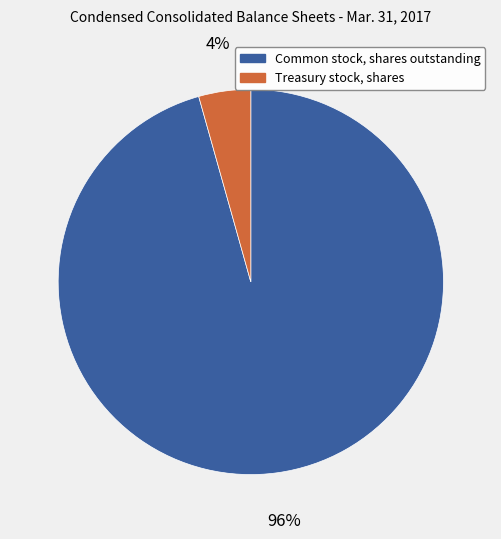

Which slice is the smallest?

Treasury stock, shares